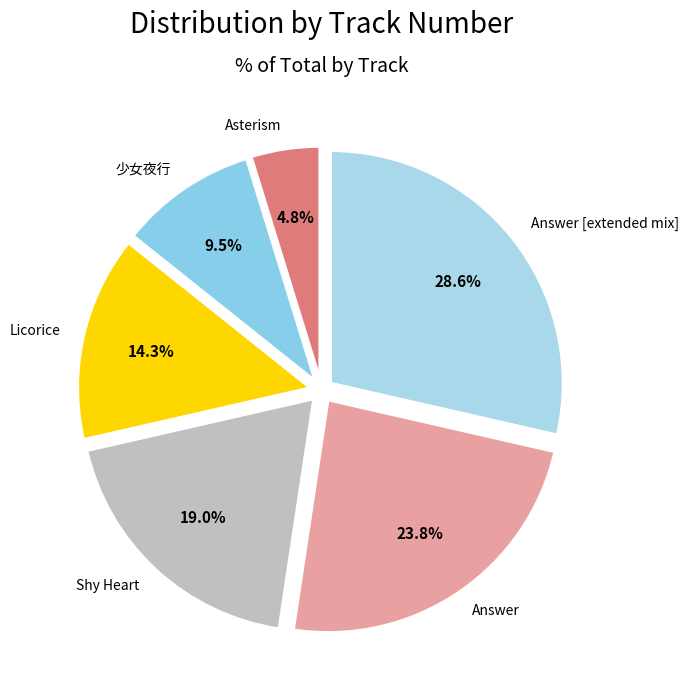

How much of the chart is everything except Licorice?

85.7%